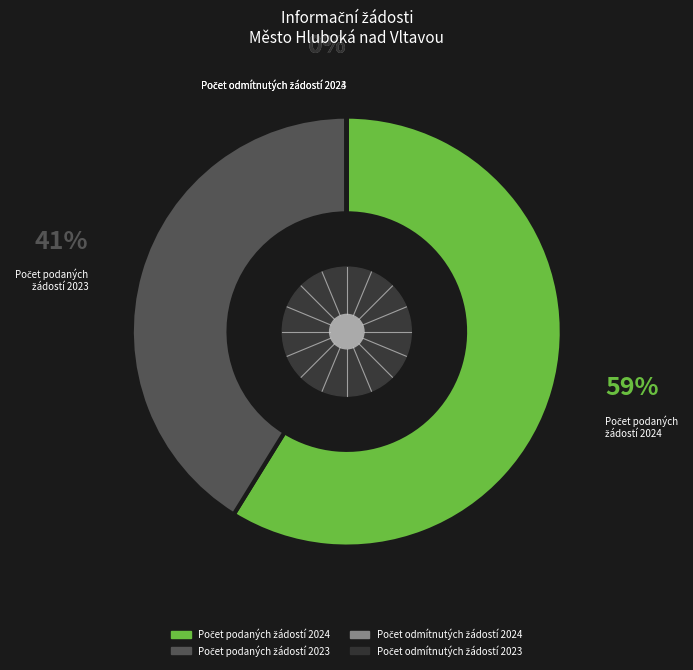

To the nearest percent, what is the average slice percentage?

25%